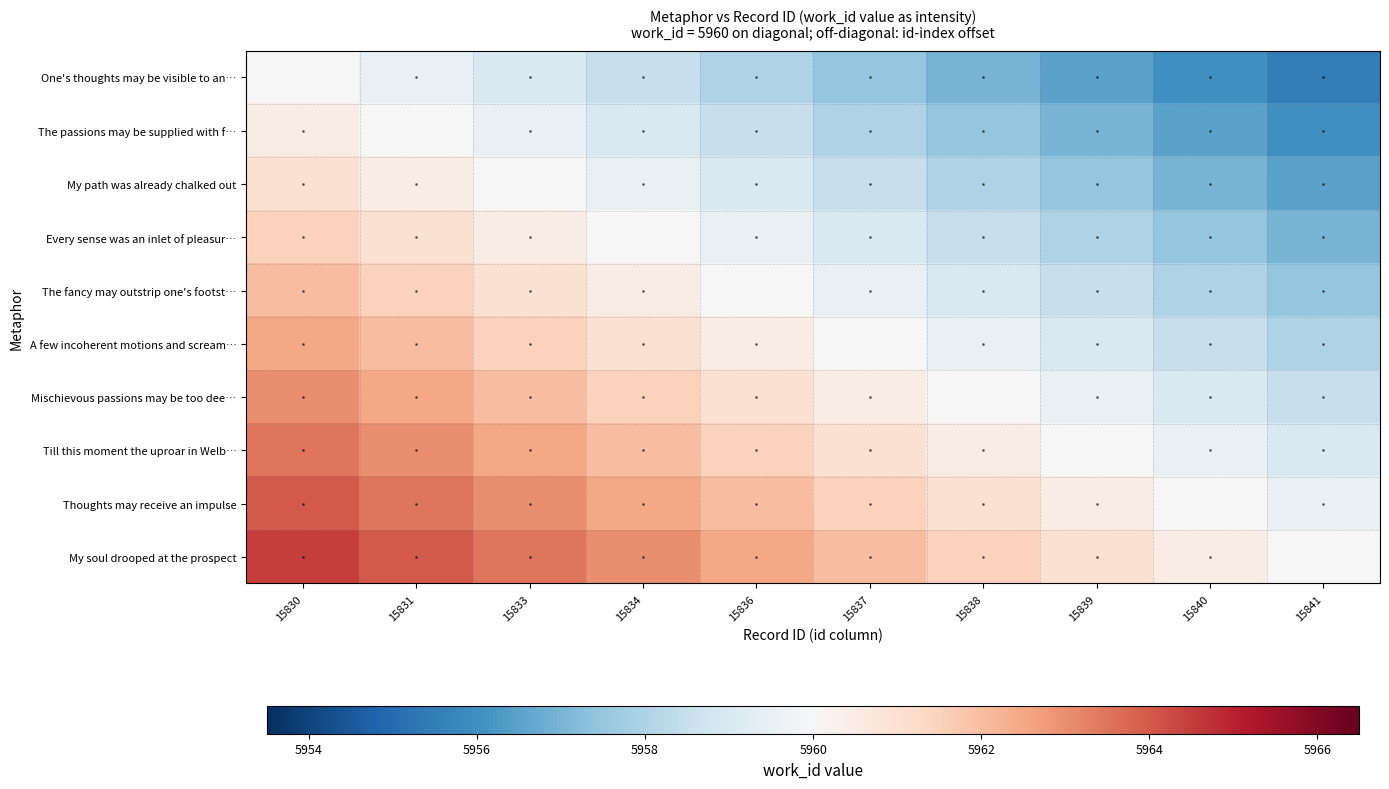

Reading left to right, list all the values displayed in this chart.

One's thoughts may be visible to an…: 15830=5960.0	15831=5959.5	15833=5959.0	15834=5958.5	15836=5958.0	15837=5957.5	15838=5957.0	15839=5956.5	15840=5956.0	15841=5955.5
The passions may be supplied with f…: 15830=5960.5	15831=5960.0	15833=5959.5	15834=5959.0	15836=5958.5	15837=5958.0	15838=5957.5	15839=5957.0	15840=5956.5	15841=5956.0
My path was already chalked out: 15830=5961.0	15831=5960.5	15833=5960.0	15834=5959.5	15836=5959.0	15837=5958.5	15838=5958.0	15839=5957.5	15840=5957.0	15841=5956.5
Every sense was an inlet of pleasur…: 15830=5961.5	15831=5961.0	15833=5960.5	15834=5960.0	15836=5959.5	15837=5959.0	15838=5958.5	15839=5958.0	15840=5957.5	15841=5957.0
The fancy may outstrip one's footst…: 15830=5962.0	15831=5961.5	15833=5961.0	15834=5960.5	15836=5960.0	15837=5959.5	15838=5959.0	15839=5958.5	15840=5958.0	15841=5957.5
A few incoherent motions and scream…: 15830=5962.5	15831=5962.0	15833=5961.5	15834=5961.0	15836=5960.5	15837=5960.0	15838=5959.5	15839=5959.0	15840=5958.5	15841=5958.0
Mischievous passions may be too dee…: 15830=5963.0	15831=5962.5	15833=5962.0	15834=5961.5	15836=5961.0	15837=5960.5	15838=5960.0	15839=5959.5	15840=5959.0	15841=5958.5
Till this moment the uproar in Welb…: 15830=5963.5	15831=5963.0	15833=5962.5	15834=5962.0	15836=5961.5	15837=5961.0	15838=5960.5	15839=5960.0	15840=5959.5	15841=5959.0
Thoughts may receive an impulse: 15830=5964.0	15831=5963.5	15833=5963.0	15834=5962.5	15836=5962.0	15837=5961.5	15838=5961.0	15839=5960.5	15840=5960.0	15841=5959.5
My soul drooped at the prospect: 15830=5964.5	15831=5964.0	15833=5963.5	15834=5963.0	15836=5962.5	15837=5962.0	15838=5961.5	15839=5961.0	15840=5960.5	15841=5960.0